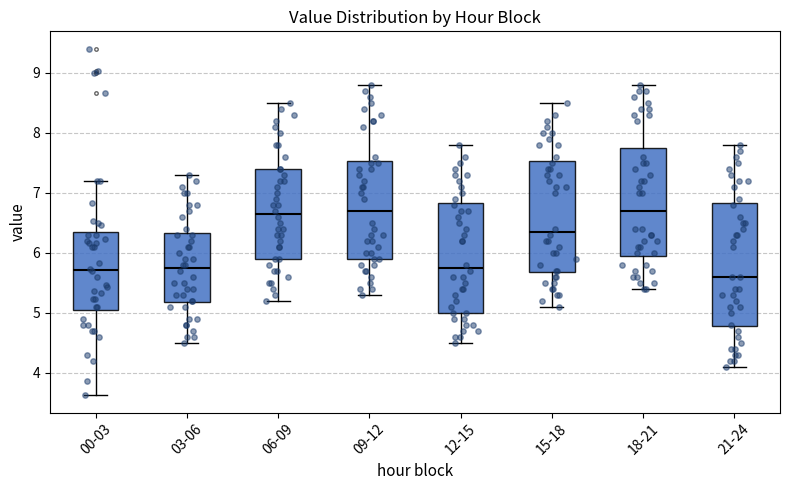

Reading left to right, transcribe this box plot: for each box, give where its median line is, the range the box spans, and where its two whiskers end, as read against the y-axis. The values are not printed on the chart, so give them approximately, as read against the axis.

00-03: median 5.7, box 5.1 to 6.3, whiskers 3.6 to 7.2
03-06: median 5.8, box 5.2 to 6.3, whiskers 4.5 to 7.3
06-09: median 6.7, box 5.9 to 7.4, whiskers 5.2 to 8.5
09-12: median 6.7, box 5.9 to 7.5, whiskers 5.3 to 8.8
12-15: median 5.8, box 5.0 to 6.8, whiskers 4.5 to 7.8
15-18: median 6.4, box 5.7 to 7.5, whiskers 5.1 to 8.5
18-21: median 6.7, box 6.0 to 7.8, whiskers 5.4 to 8.8
21-24: median 5.6, box 4.8 to 6.8, whiskers 4.1 to 7.8